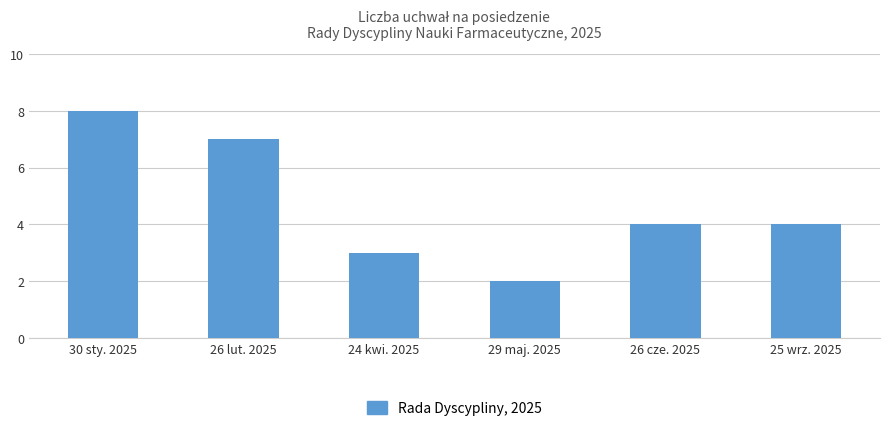

What is the approximate value at 25 wrz. 2025?

4